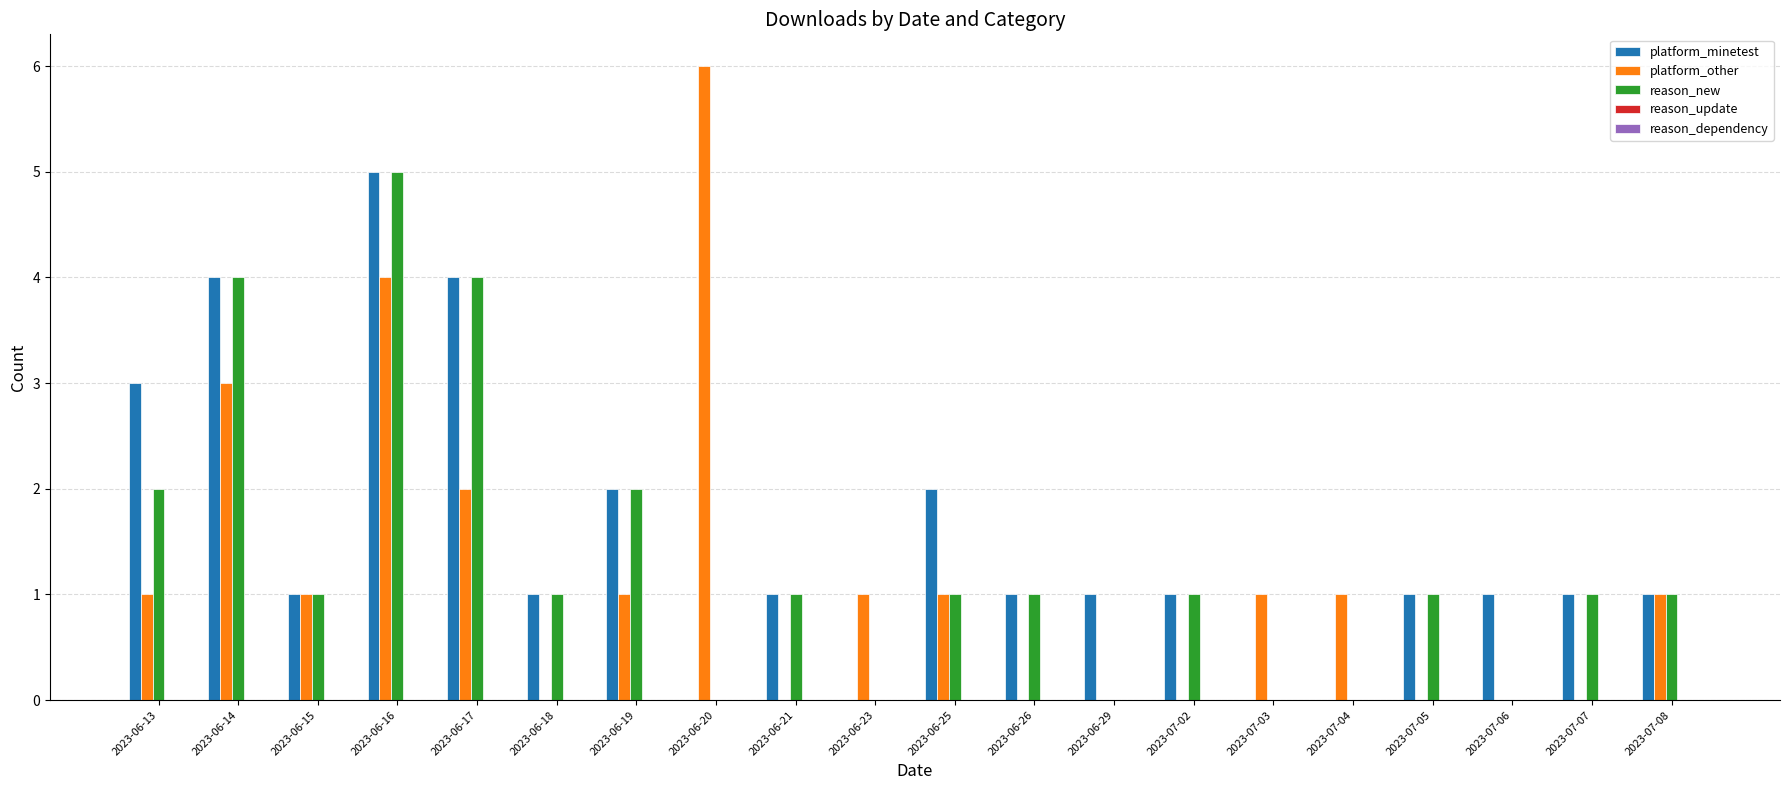

The platform_minetest series shows 1 at 2023-06-13. True or false?

False